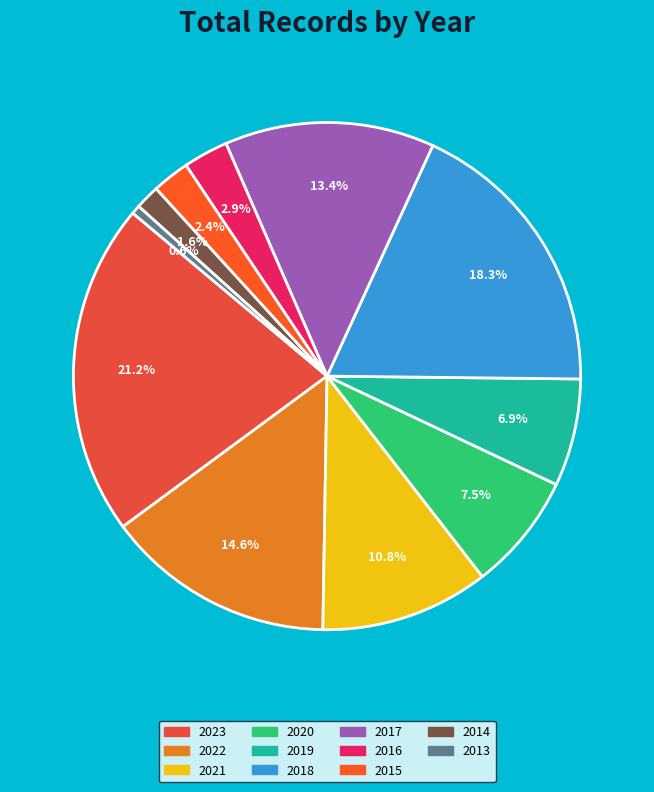

Rank the categories by value from lowest to highest.

2013, 2014, 2015, 2016, 2019, 2020, 2021, 2017, 2022, 2018, 2023